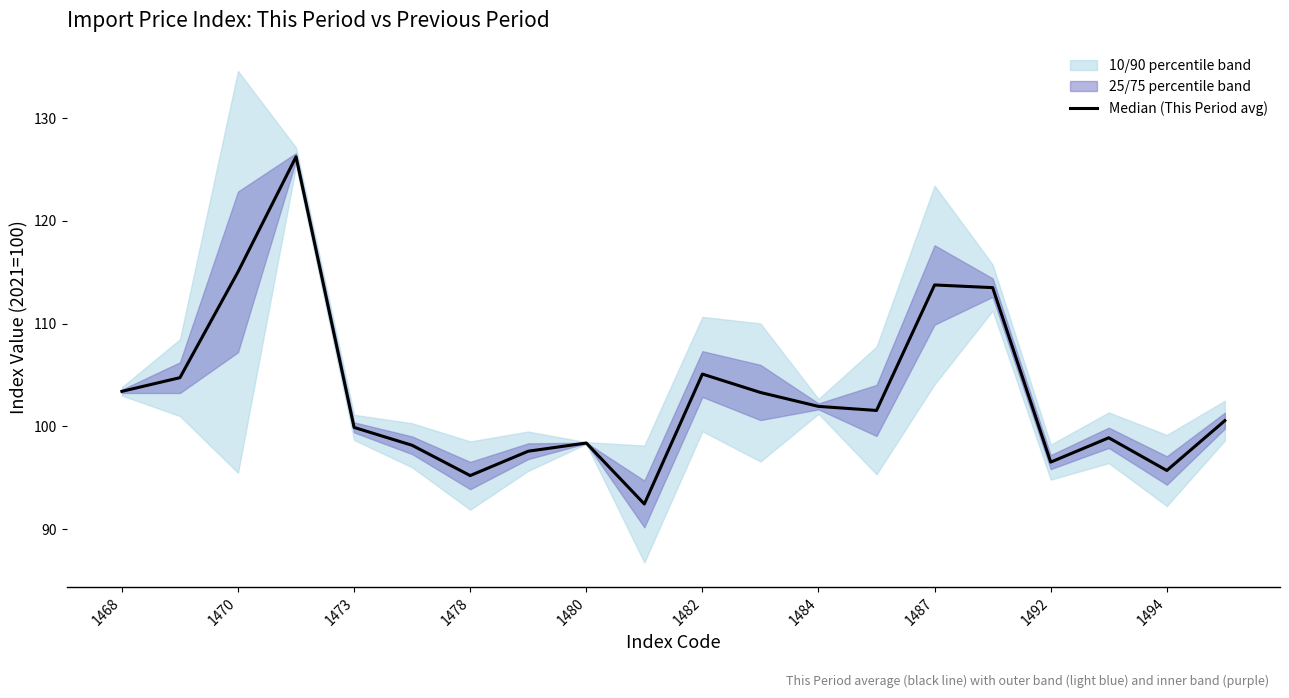

How many data points does each series have?

20